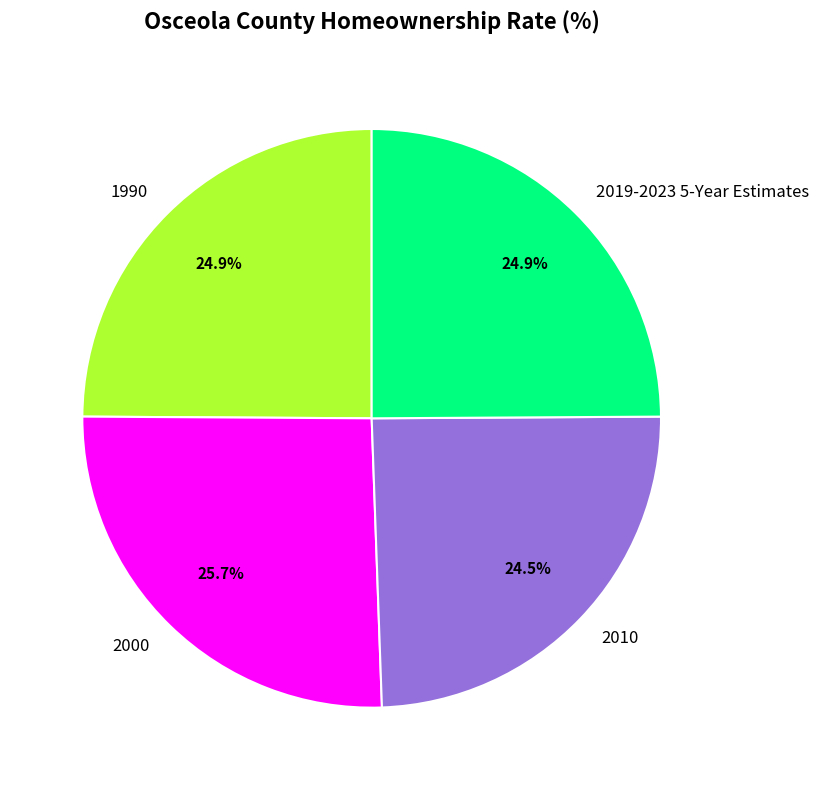

Which category has the biggest portion of the pie?

2000